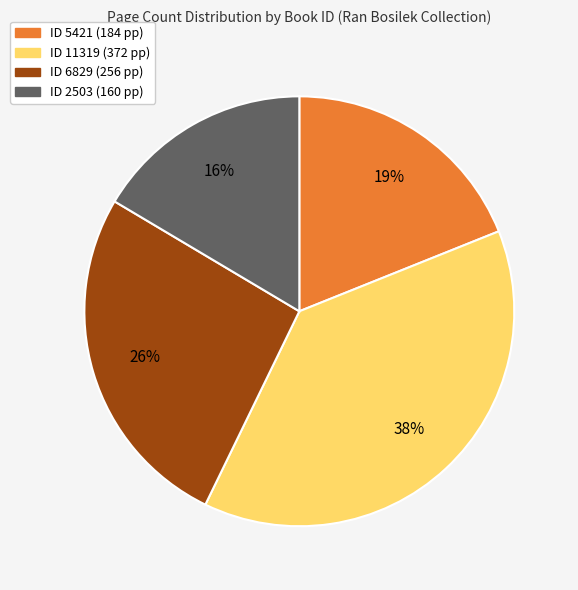

Is there any slice that represents more than half of the pie?

No